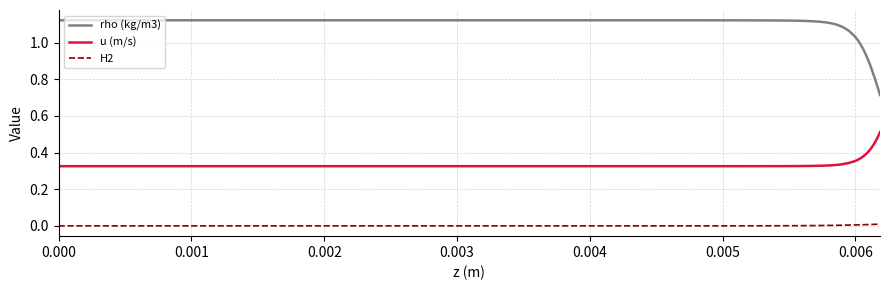

Rank the series by their maximum value, from lowest to highest.

H2, u (m/s), rho (kg/m3)